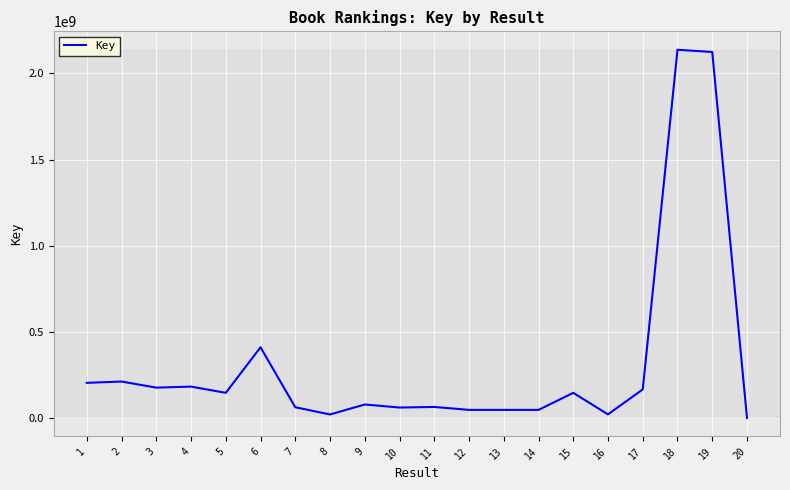

The value at 18 is 501711685. True or false?

False